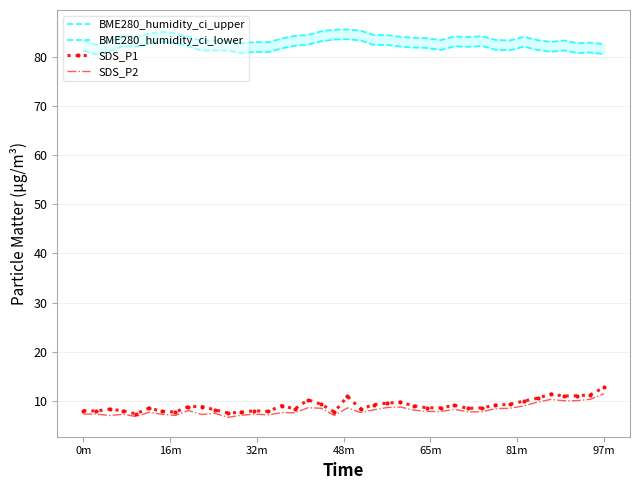

The SDS_P2 series shows 4.2 at 0m. True or false?

False